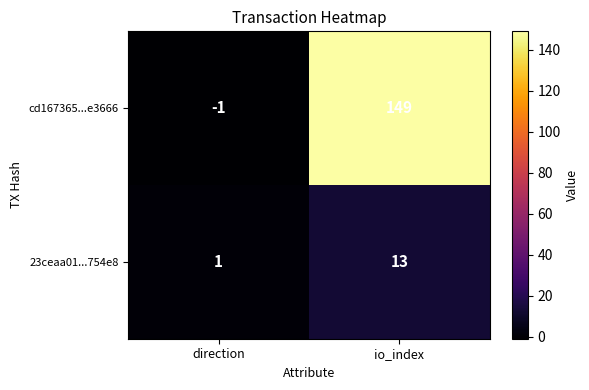

How many series are shown in this chart?

2